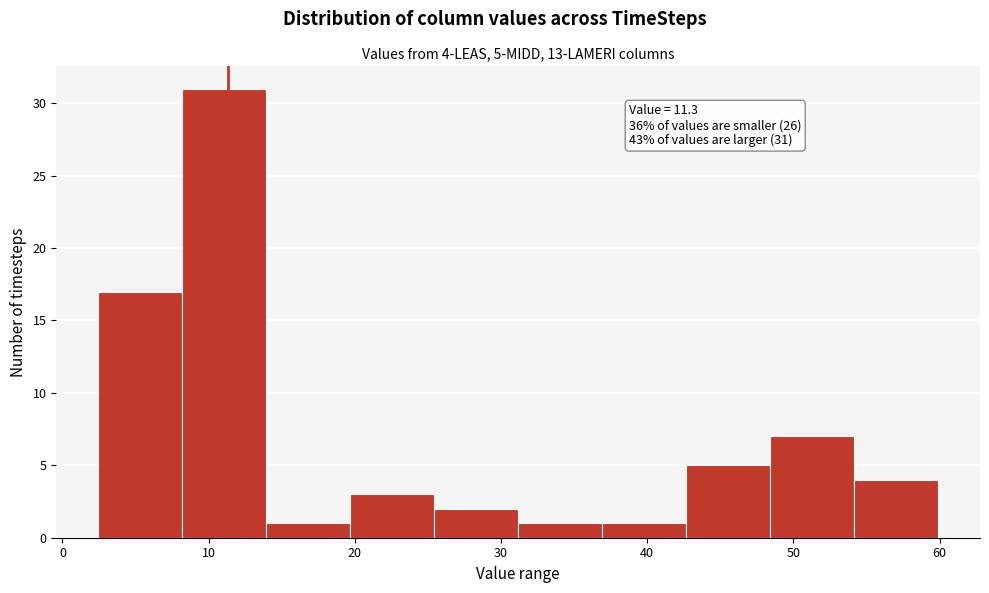

Over which range of the x-axis is the bar tallest?

8 to 14